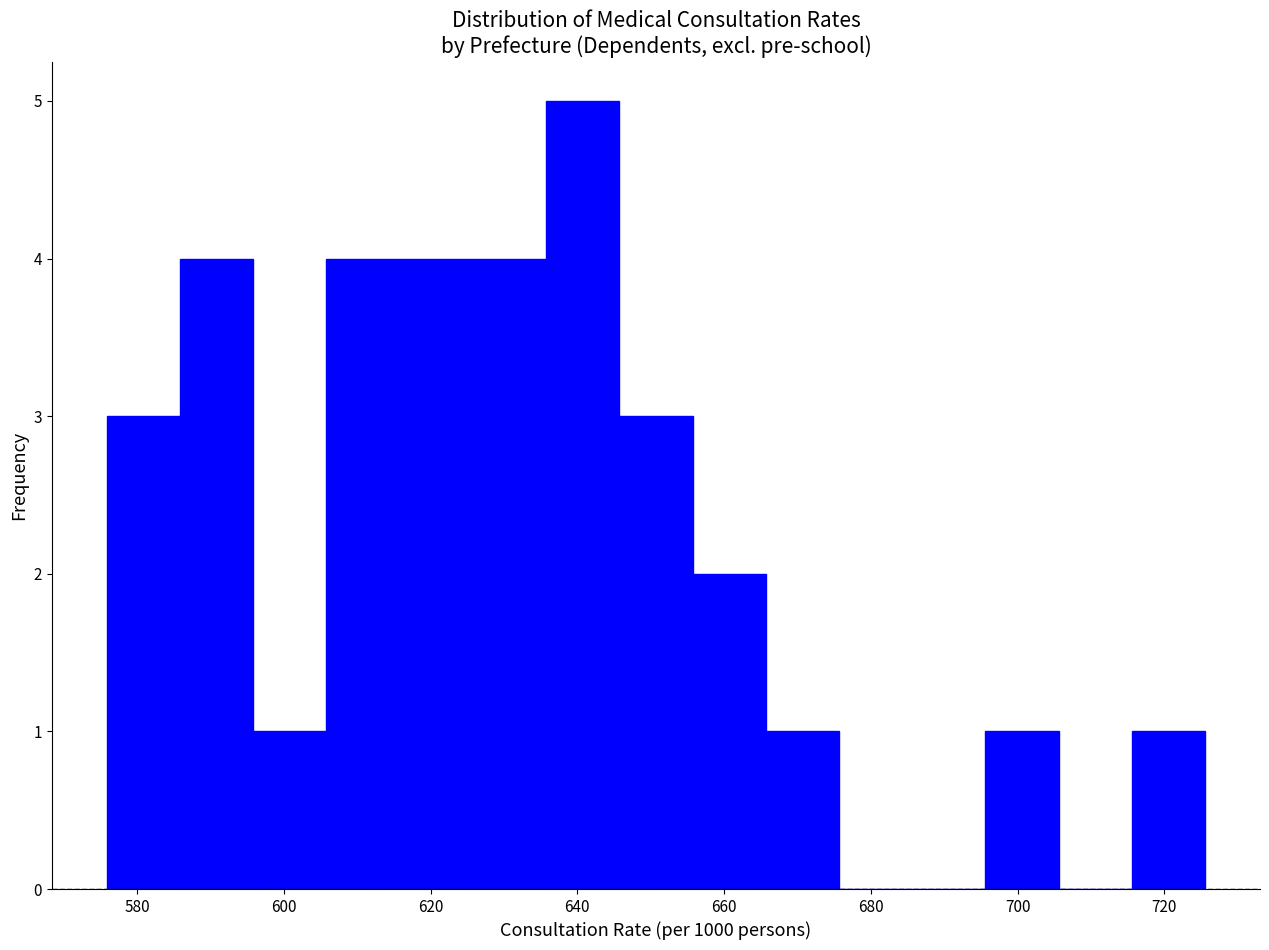

What is the height of the bar covering 576 to 586 on the x-axis? Neither the bar edges nor the heights are printed on the chart, so give them approximately, as read against the axes.

3